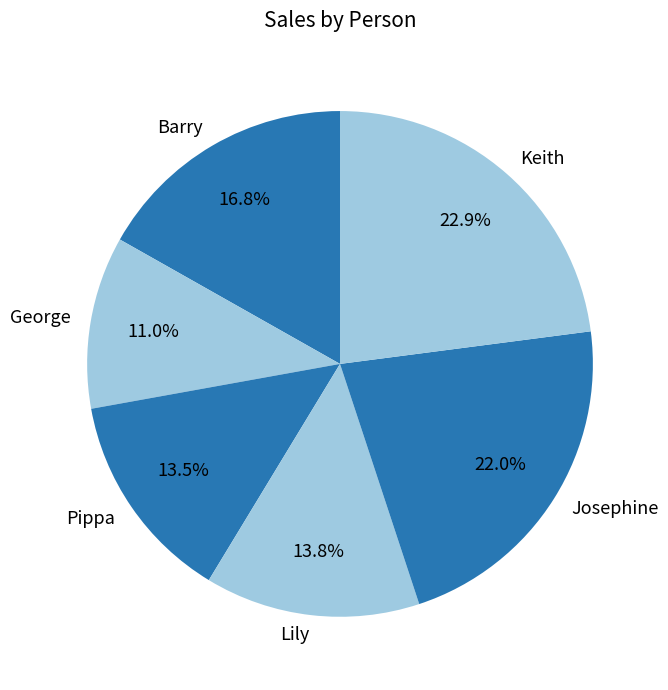

Count the number of slices in the pie.

6